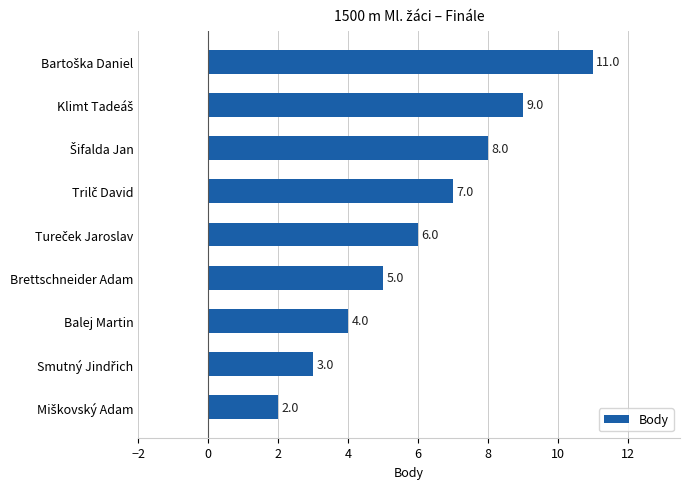

Reading top to bottom, transcribe all the data shown in this chart.

11	9	8	7	6	5	4	3	2